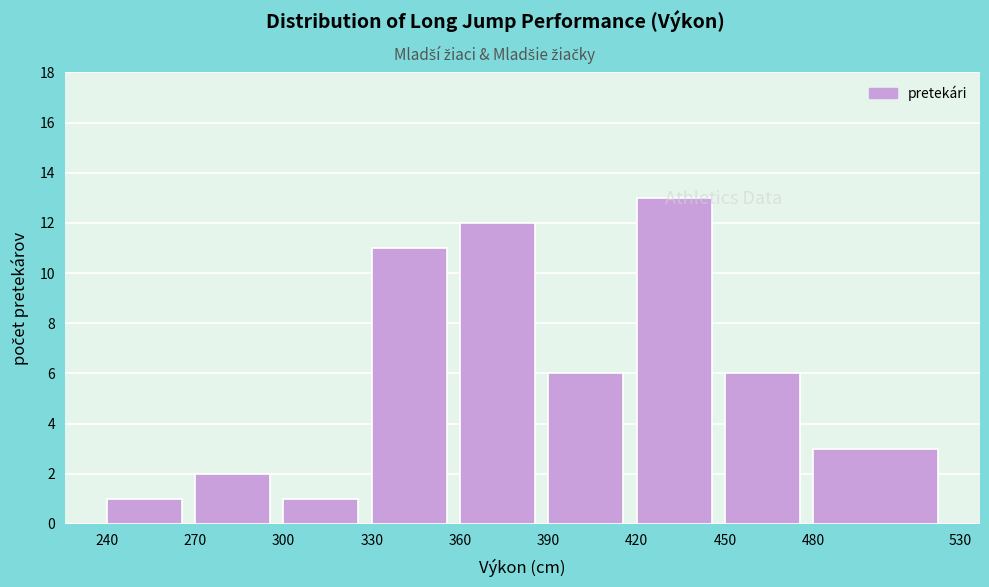

Which range on the x-axis has the tallest bar?

420 to 450